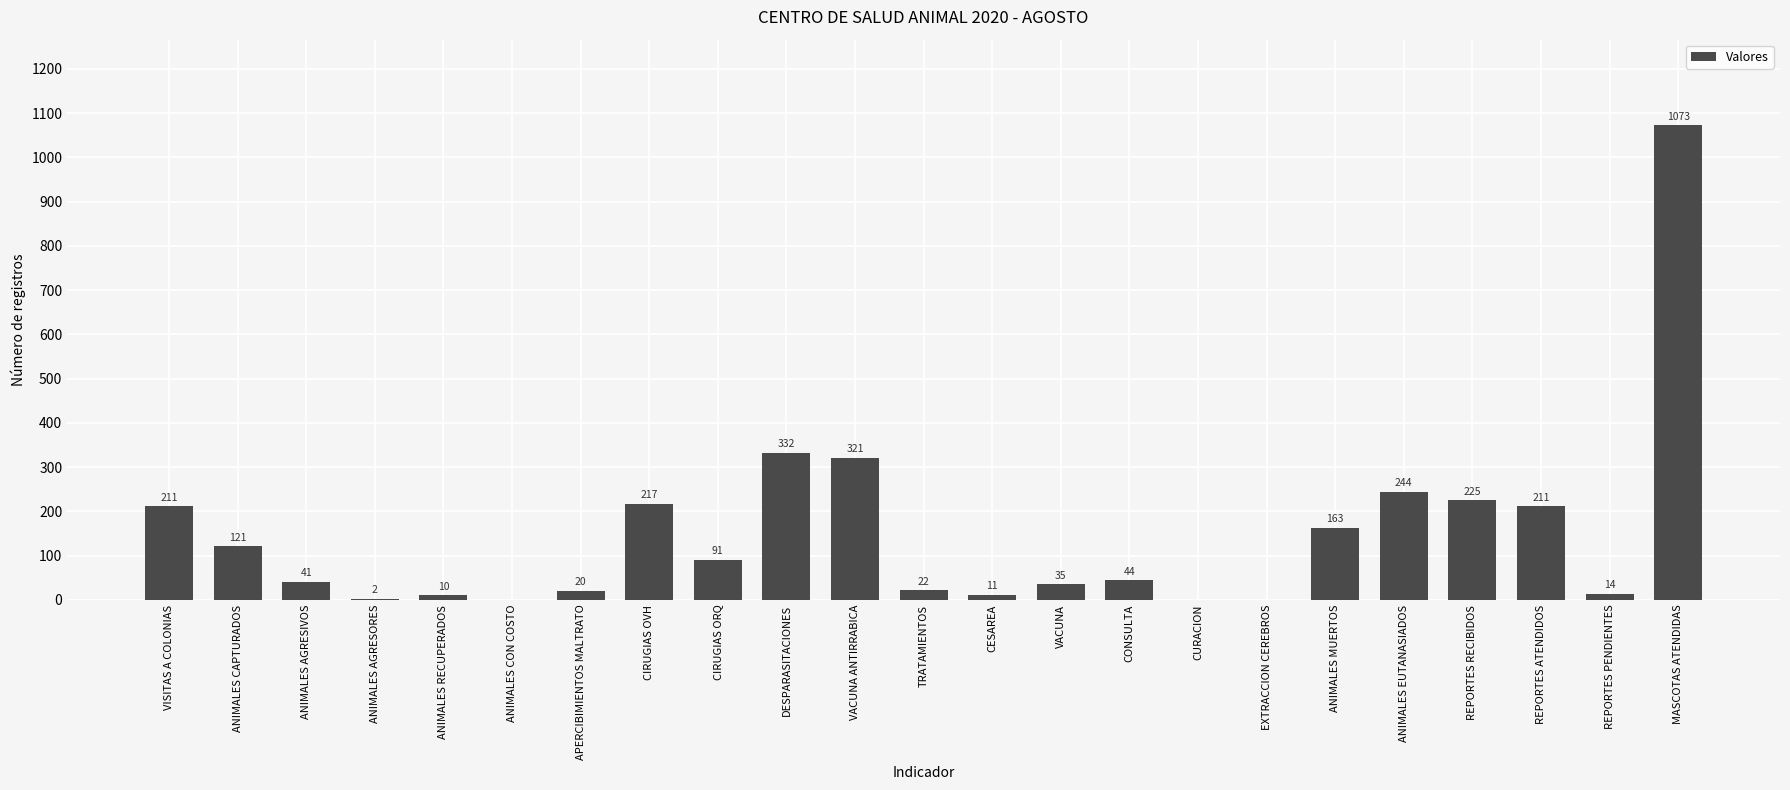

What is the change in value from ANIMALES CAPTURADOS to ANIMALES CON COSTO?

-121